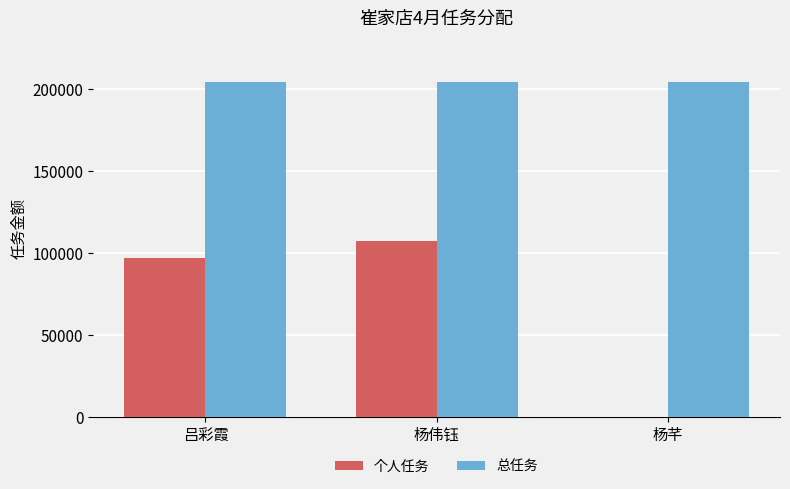

What is the highest value of the 总任务 series?

204600.0